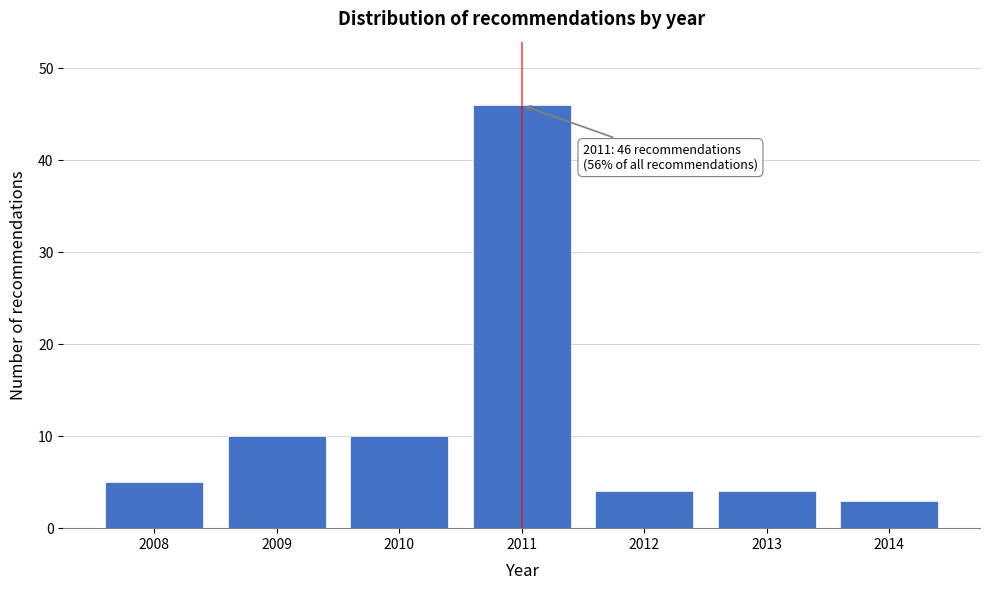

Reading left to right, extract all data points from this chart.

5	10	10	46	4	4	3